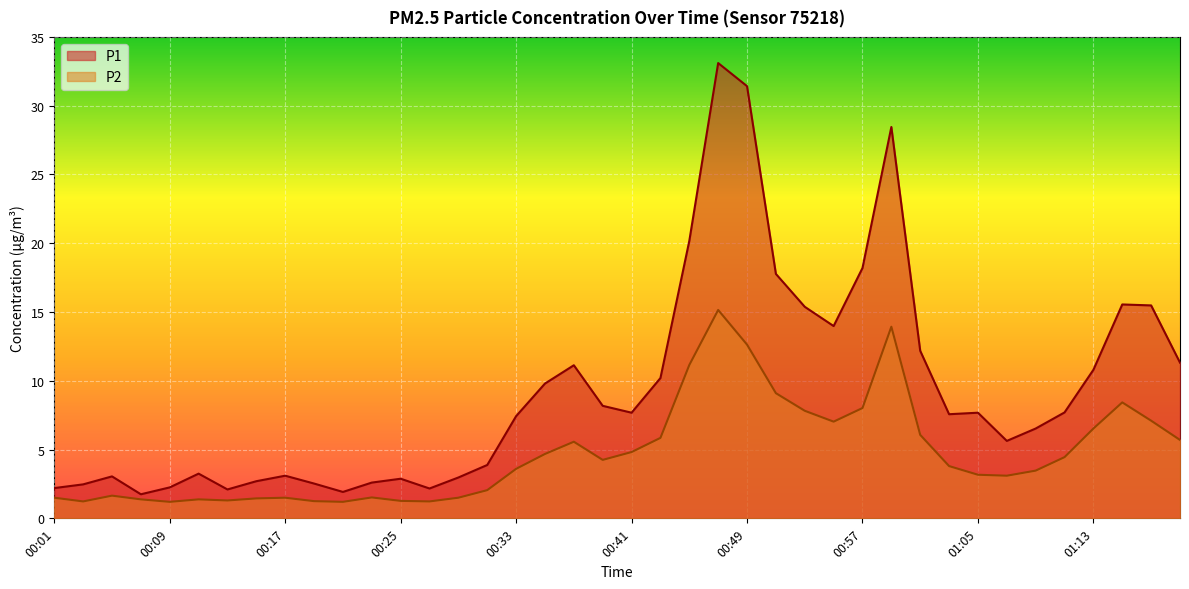

What value does the P1 series have at 00:47?

33.1